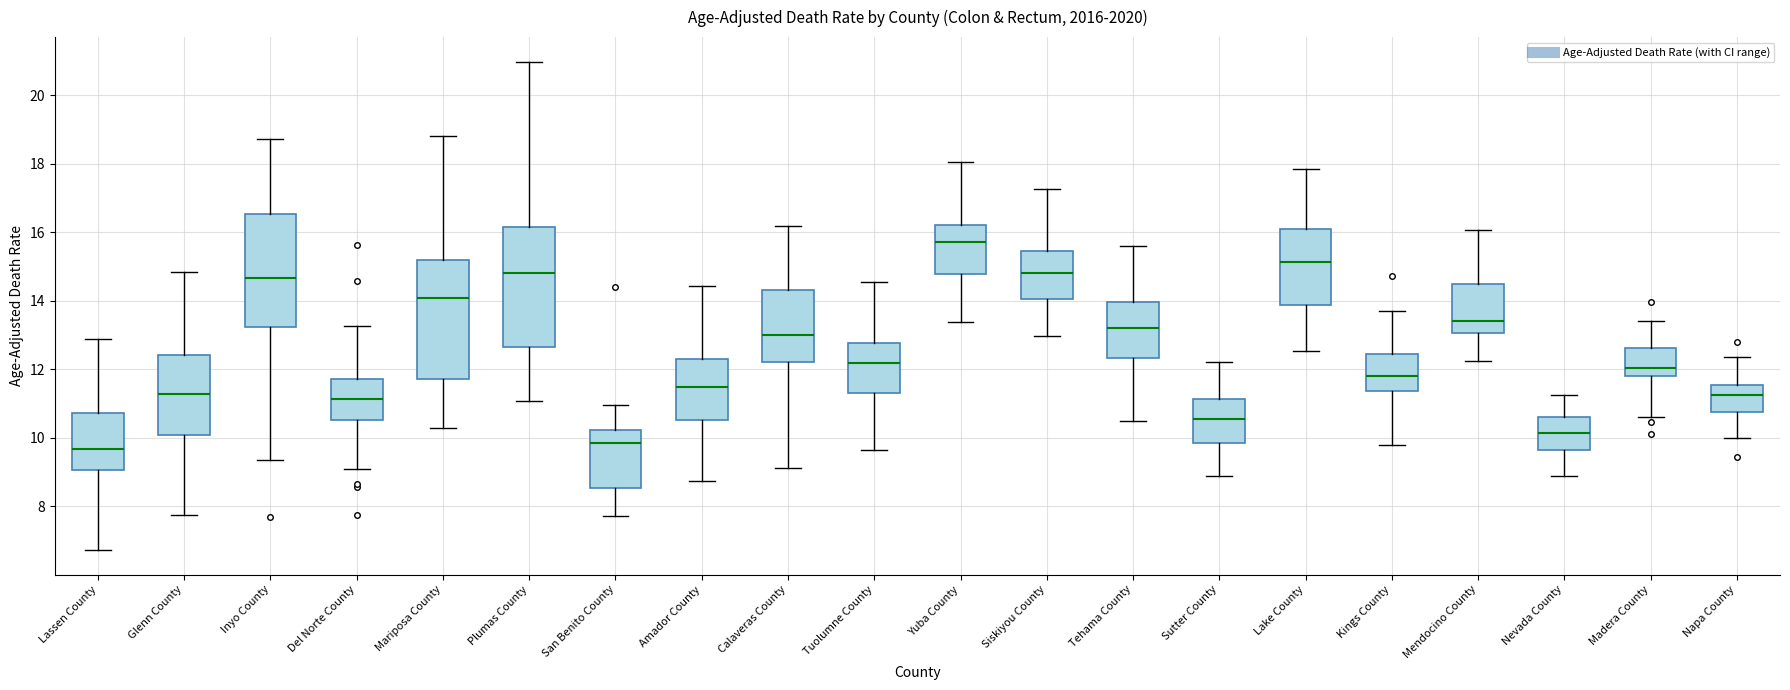

Reading left to right, transcribe this box plot: for each box, give where its median line is, the range the box spans, and where its two whiskers end, as read against the y-axis. The values are not printed on the chart, so give them approximately, as read against the axis.

Lassen County: median 9.6, box 9.0 to 10.8, whiskers 6.8 to 12.8
Glenn County: median 11.2, box 10.0 to 12.4, whiskers 7.8 to 14.8
Inyo County: median 14.6, box 13.2 to 16.6, whiskers 9.4 to 18.8
Del Norte County: median 11.2, box 10.6 to 11.8, whiskers 9.0 to 13.2
Mariposa County: median 14.0, box 11.8 to 15.2, whiskers 10.2 to 18.8
Plumas County: median 14.8, box 12.6 to 16.2, whiskers 11.0 to 21.0
San Benito County: median 9.8, box 8.6 to 10.2, whiskers 7.8 to 11.0
Amador County: median 11.4, box 10.6 to 12.4, whiskers 8.8 to 14.4
Calaveras County: median 13.0, box 12.2 to 14.4, whiskers 9.2 to 16.2
Tuolumne County: median 12.2, box 11.4 to 12.8, whiskers 9.6 to 14.6
Yuba County: median 15.8, box 14.8 to 16.2, whiskers 13.4 to 18.0
Siskiyou County: median 14.8, box 14.0 to 15.4, whiskers 13.0 to 17.2
Tehama County: median 13.2, box 12.4 to 14.0, whiskers 10.4 to 15.6
Sutter County: median 10.6, box 9.8 to 11.2, whiskers 9.0 to 12.2
Lake County: median 15.2, box 13.8 to 16.2, whiskers 12.6 to 17.8
Kings County: median 11.8, box 11.4 to 12.4, whiskers 9.8 to 13.8
Mendocino County: median 13.4, box 13.0 to 14.4, whiskers 12.2 to 16.0
Nevada County: median 10.2, box 9.6 to 10.6, whiskers 8.8 to 11.2
Madera County: median 12.0, box 11.8 to 12.6, whiskers 10.6 to 13.4
Napa County: median 11.2, box 10.8 to 11.6, whiskers 10.0 to 12.4